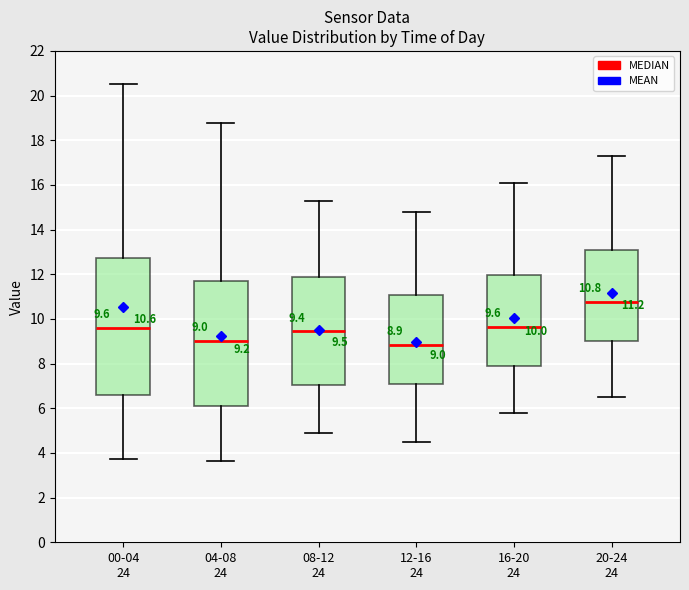

Which box is the tallest, from its lower edge to its upper edge?

00-04 24